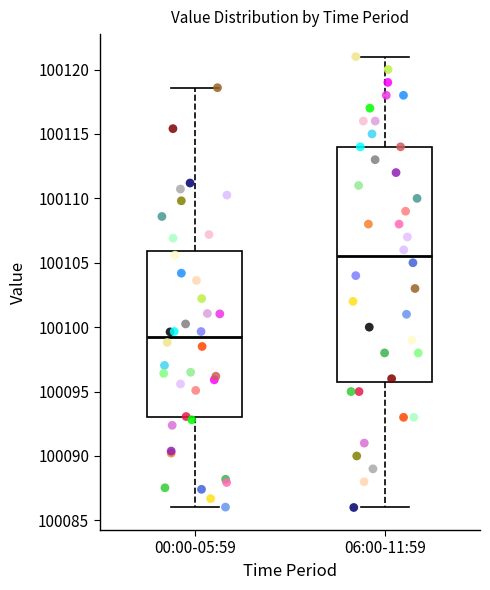

Comparing the boxes themselves (not the whiskers), which one is the tallest?

06:00-11:59